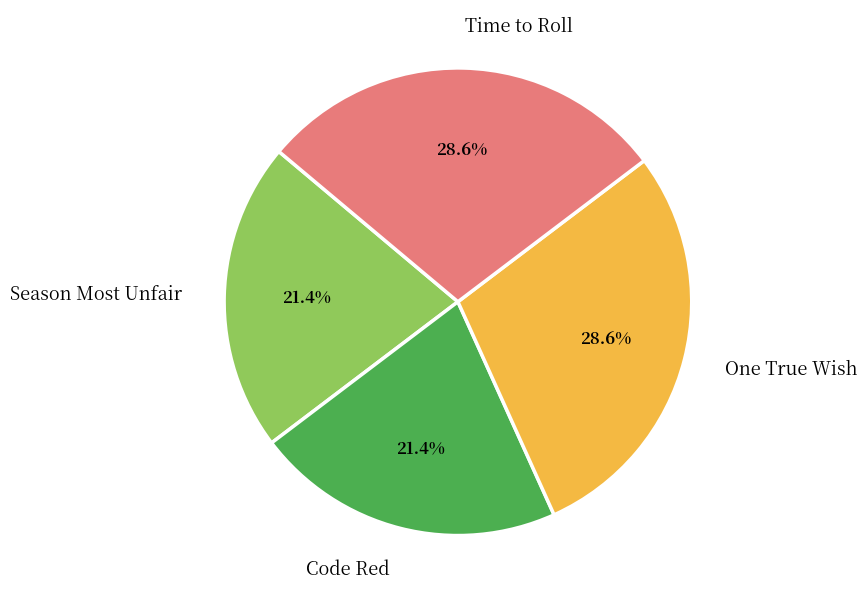

How many slices are in this pie chart?

4